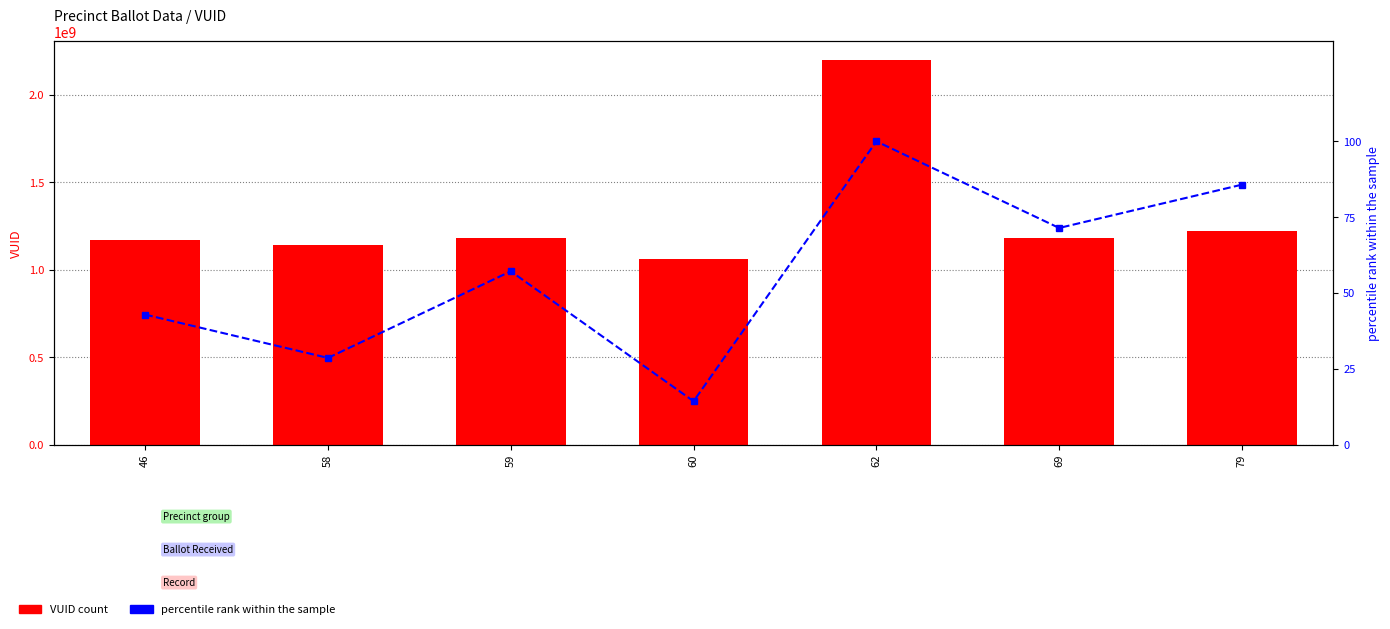

List the labels in order of VUID value, largest first.

62, 79, 69, 59, 46, 58, 60